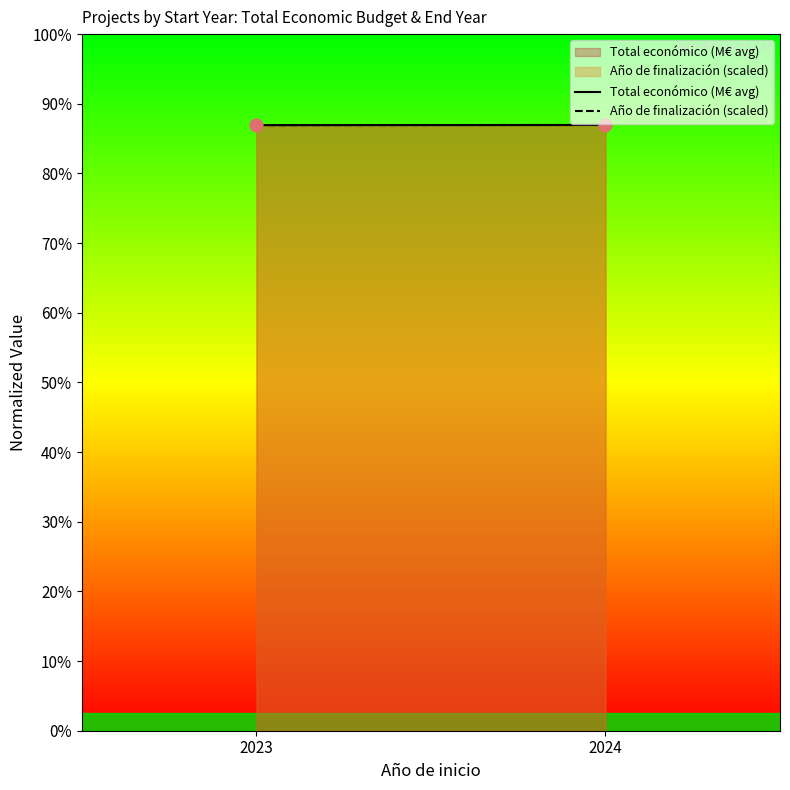

Which series contains the highest Y value?

Total económico (M€ avg)